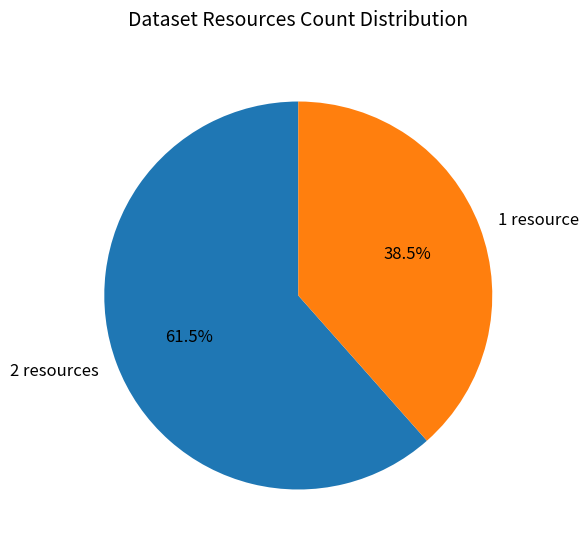

Count the number of slices in the pie.

2